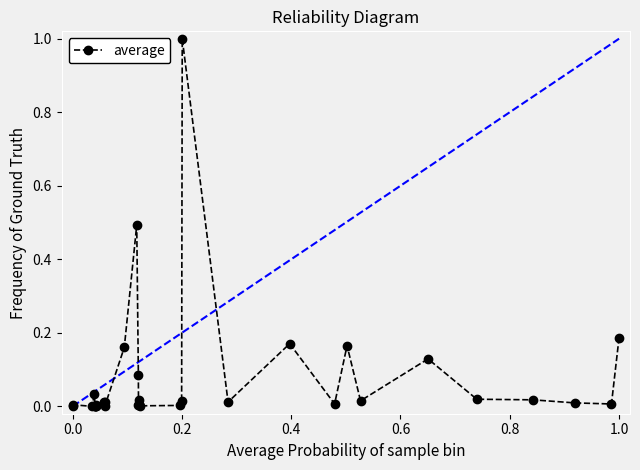

True or false: the data has more than 0 interior local peaks.

True